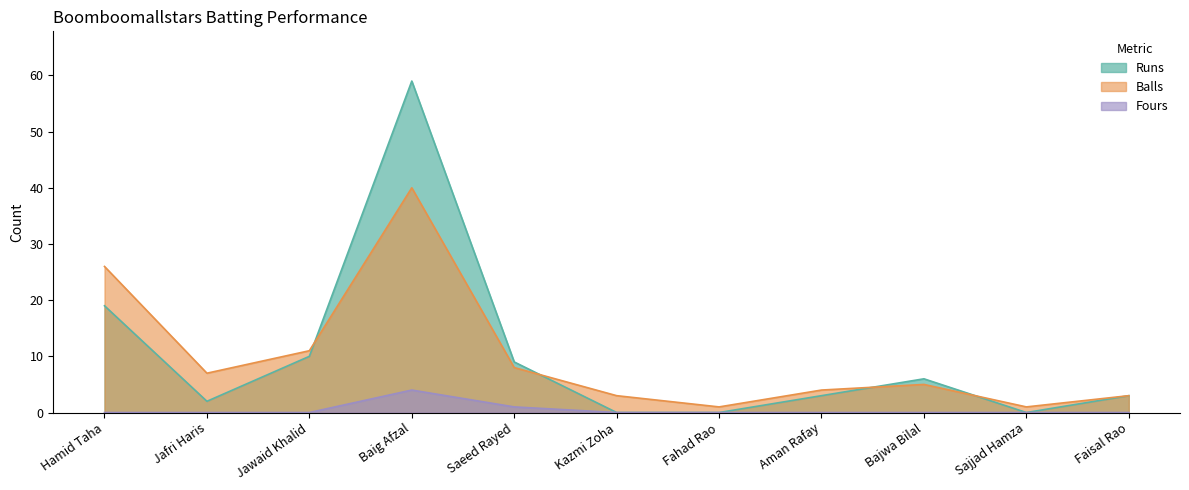

How many data points in Balls are above 5?

5